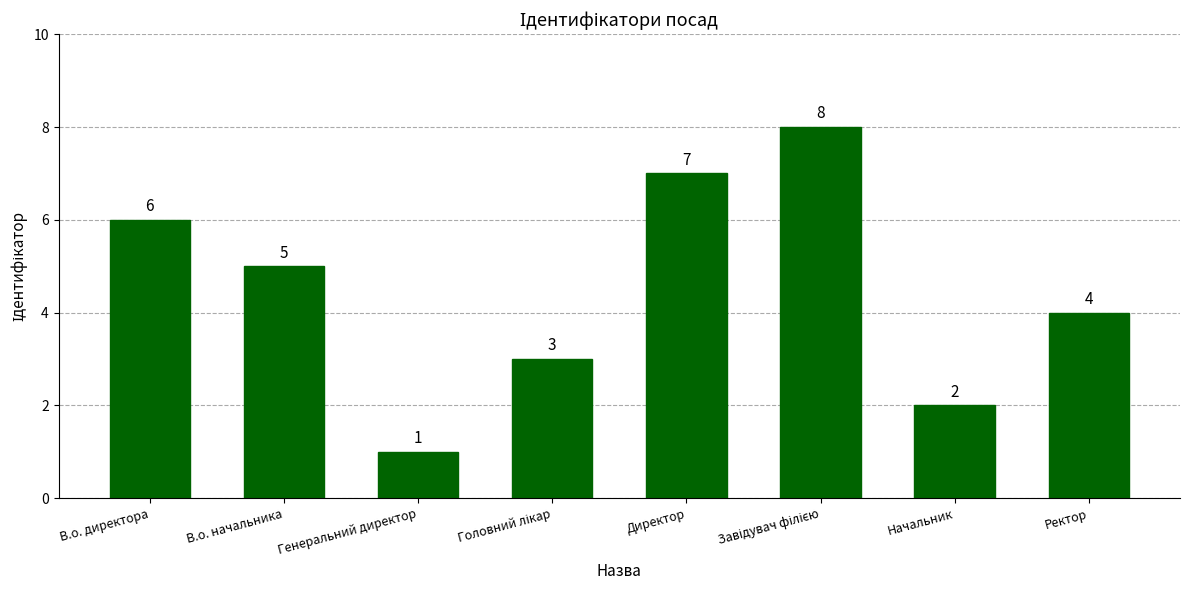

Reading left to right, what are all the values shown in this chart?

6	5	1	3	7	8	2	4